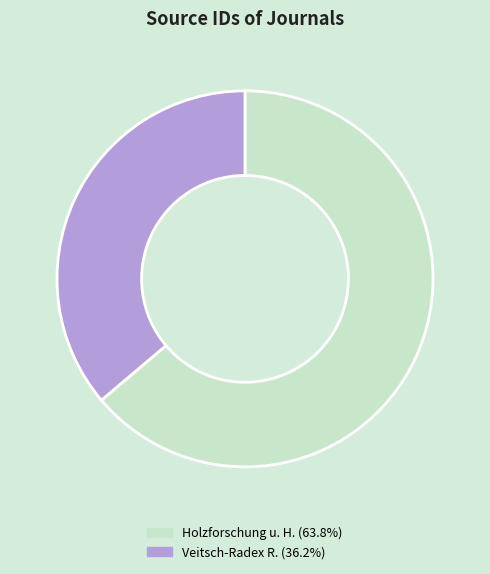

Is Veitsch-Radex R. (36.2%) the majority of the pie?

No